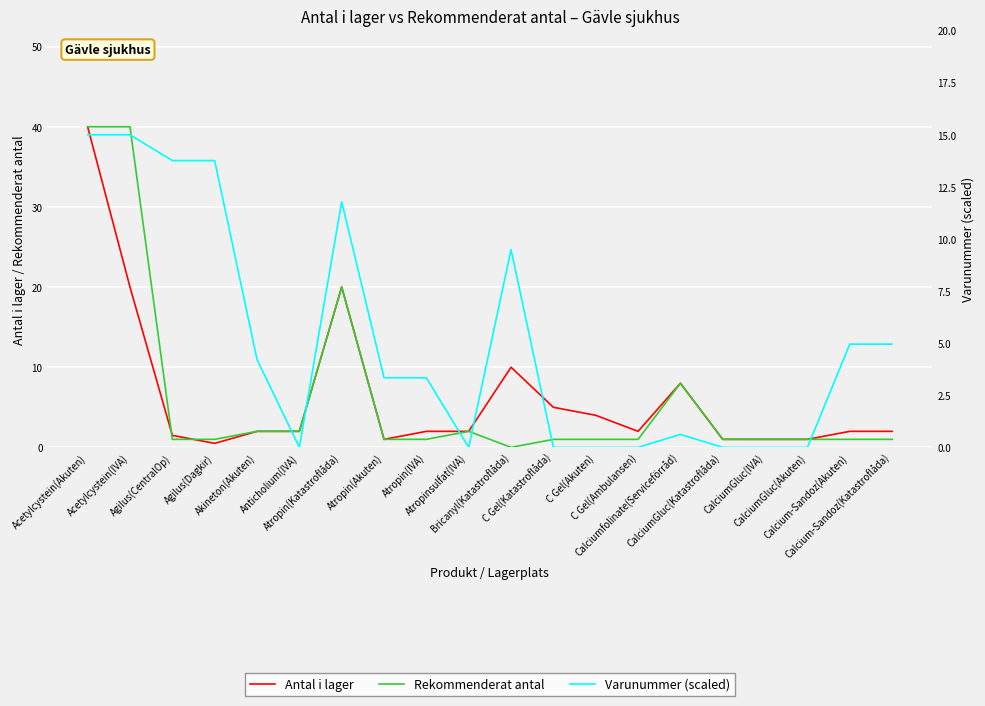

What is the greatest value displayed?

40.0